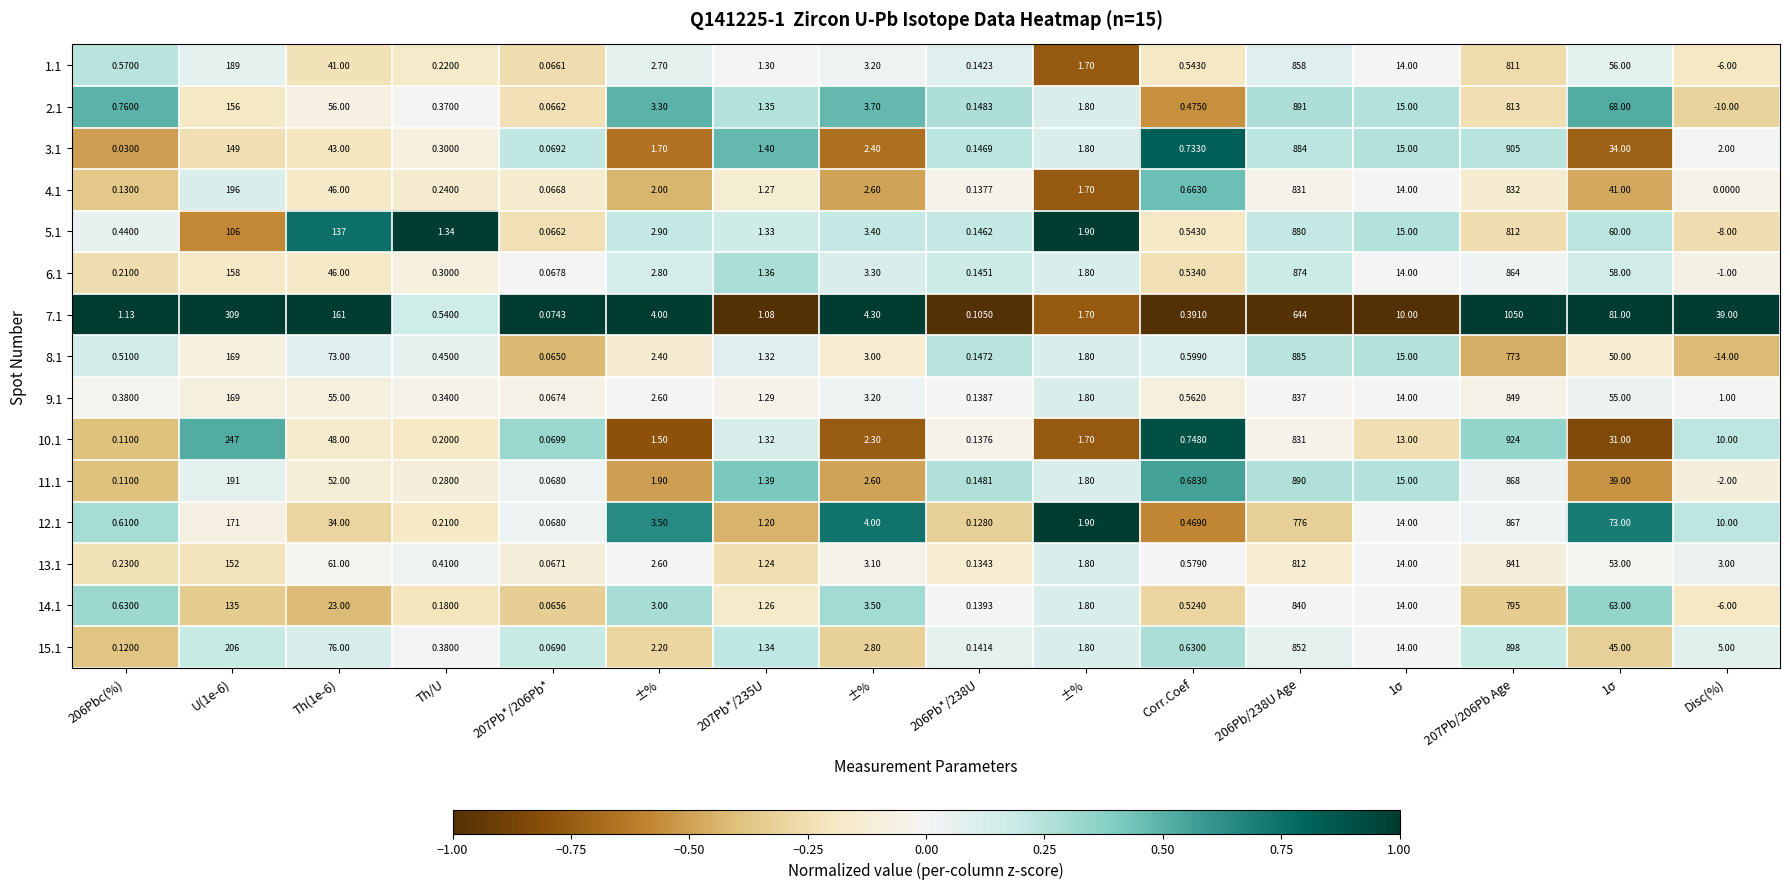

Reading left to right, extract all data points from this chart.

1.1: 206Pbc(%)=0.6	U(1e-6)=189.0	Th(1e-6)=41.0	Th/U=0.2	207Pb*/206Pb*=0.1	±%=2.7	207Pb*/235U=1.3	±%=3.2	206Pb*/238U=0.1	±%=1.7	Corr.Coef=0.5	206Pb/238U Age=858.0	1σ=14.0	207Pb/206Pb Age=811.0	1σ=56.0	Disc(%)=-6.0
2.1: 206Pbc(%)=0.8	U(1e-6)=156.0	Th(1e-6)=56.0	Th/U=0.4	207Pb*/206Pb*=0.1	±%=3.3	207Pb*/235U=1.4	±%=3.7	206Pb*/238U=0.1	±%=1.8	Corr.Coef=0.5	206Pb/238U Age=891.0	1σ=15.0	207Pb/206Pb Age=813.0	1σ=68.0	Disc(%)=-10.0
3.1: 206Pbc(%)=0.0	U(1e-6)=149.0	Th(1e-6)=43.0	Th/U=0.3	207Pb*/206Pb*=0.1	±%=1.7	207Pb*/235U=1.4	±%=2.4	206Pb*/238U=0.1	±%=1.8	Corr.Coef=0.7	206Pb/238U Age=884.0	1σ=15.0	207Pb/206Pb Age=905.0	1σ=34.0	Disc(%)=2.0
4.1: 206Pbc(%)=0.1	U(1e-6)=196.0	Th(1e-6)=46.0	Th/U=0.2	207Pb*/206Pb*=0.1	±%=2.0	207Pb*/235U=1.3	±%=2.6	206Pb*/238U=0.1	±%=1.7	Corr.Coef=0.7	206Pb/238U Age=831.0	1σ=14.0	207Pb/206Pb Age=832.0	1σ=41.0	Disc(%)=0.0
5.1: 206Pbc(%)=0.4	U(1e-6)=106.0	Th(1e-6)=137.0	Th/U=1.3	207Pb*/206Pb*=0.1	±%=2.9	207Pb*/235U=1.3	±%=3.4	206Pb*/238U=0.1	±%=1.9	Corr.Coef=0.5	206Pb/238U Age=880.0	1σ=15.0	207Pb/206Pb Age=812.0	1σ=60.0	Disc(%)=-8.0
6.1: 206Pbc(%)=0.2	U(1e-6)=158.0	Th(1e-6)=46.0	Th/U=0.3	207Pb*/206Pb*=0.1	±%=2.8	207Pb*/235U=1.4	±%=3.3	206Pb*/238U=0.1	±%=1.8	Corr.Coef=0.5	206Pb/238U Age=874.0	1σ=14.0	207Pb/206Pb Age=864.0	1σ=58.0	Disc(%)=-1.0
7.1: 206Pbc(%)=1.1	U(1e-6)=309.0	Th(1e-6)=161.0	Th/U=0.5	207Pb*/206Pb*=0.1	±%=4.0	207Pb*/235U=1.1	±%=4.3	206Pb*/238U=0.1	±%=1.7	Corr.Coef=0.4	206Pb/238U Age=644.0	1σ=10.0	207Pb/206Pb Age=1050.0	1σ=81.0	Disc(%)=39.0
8.1: 206Pbc(%)=0.5	U(1e-6)=169.0	Th(1e-6)=73.0	Th/U=0.5	207Pb*/206Pb*=0.1	±%=2.4	207Pb*/235U=1.3	±%=3.0	206Pb*/238U=0.1	±%=1.8	Corr.Coef=0.6	206Pb/238U Age=885.0	1σ=15.0	207Pb/206Pb Age=773.0	1σ=50.0	Disc(%)=-14.0
9.1: 206Pbc(%)=0.4	U(1e-6)=169.0	Th(1e-6)=55.0	Th/U=0.3	207Pb*/206Pb*=0.1	±%=2.6	207Pb*/235U=1.3	±%=3.2	206Pb*/238U=0.1	±%=1.8	Corr.Coef=0.6	206Pb/238U Age=837.0	1σ=14.0	207Pb/206Pb Age=849.0	1σ=55.0	Disc(%)=1.0
10.1: 206Pbc(%)=0.1	U(1e-6)=247.0	Th(1e-6)=48.0	Th/U=0.2	207Pb*/206Pb*=0.1	±%=1.5	207Pb*/235U=1.3	±%=2.3	206Pb*/238U=0.1	±%=1.7	Corr.Coef=0.7	206Pb/238U Age=831.0	1σ=13.0	207Pb/206Pb Age=924.0	1σ=31.0	Disc(%)=10.0
11.1: 206Pbc(%)=0.1	U(1e-6)=191.0	Th(1e-6)=52.0	Th/U=0.3	207Pb*/206Pb*=0.1	±%=1.9	207Pb*/235U=1.4	±%=2.6	206Pb*/238U=0.1	±%=1.8	Corr.Coef=0.7	206Pb/238U Age=890.0	1σ=15.0	207Pb/206Pb Age=868.0	1σ=39.0	Disc(%)=-2.0
12.1: 206Pbc(%)=0.6	U(1e-6)=171.0	Th(1e-6)=34.0	Th/U=0.2	207Pb*/206Pb*=0.1	±%=3.5	207Pb*/235U=1.2	±%=4.0	206Pb*/238U=0.1	±%=1.9	Corr.Coef=0.5	206Pb/238U Age=776.0	1σ=14.0	207Pb/206Pb Age=867.0	1σ=73.0	Disc(%)=10.0
13.1: 206Pbc(%)=0.2	U(1e-6)=152.0	Th(1e-6)=61.0	Th/U=0.4	207Pb*/206Pb*=0.1	±%=2.6	207Pb*/235U=1.2	±%=3.1	206Pb*/238U=0.1	±%=1.8	Corr.Coef=0.6	206Pb/238U Age=812.0	1σ=14.0	207Pb/206Pb Age=841.0	1σ=53.0	Disc(%)=3.0
14.1: 206Pbc(%)=0.6	U(1e-6)=135.0	Th(1e-6)=23.0	Th/U=0.2	207Pb*/206Pb*=0.1	±%=3.0	207Pb*/235U=1.3	±%=3.5	206Pb*/238U=0.1	±%=1.8	Corr.Coef=0.5	206Pb/238U Age=840.0	1σ=14.0	207Pb/206Pb Age=795.0	1σ=63.0	Disc(%)=-6.0
15.1: 206Pbc(%)=0.1	U(1e-6)=206.0	Th(1e-6)=76.0	Th/U=0.4	207Pb*/206Pb*=0.1	±%=2.2	207Pb*/235U=1.3	±%=2.8	206Pb*/238U=0.1	±%=1.8	Corr.Coef=0.6	206Pb/238U Age=852.0	1σ=14.0	207Pb/206Pb Age=898.0	1σ=45.0	Disc(%)=5.0